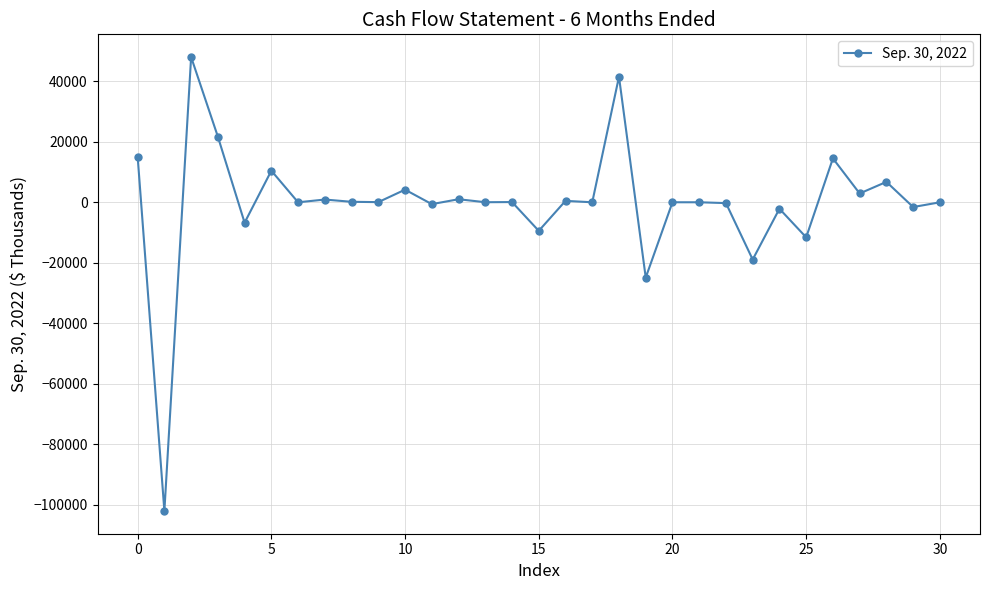

What is the smallest value displayed?

-102046